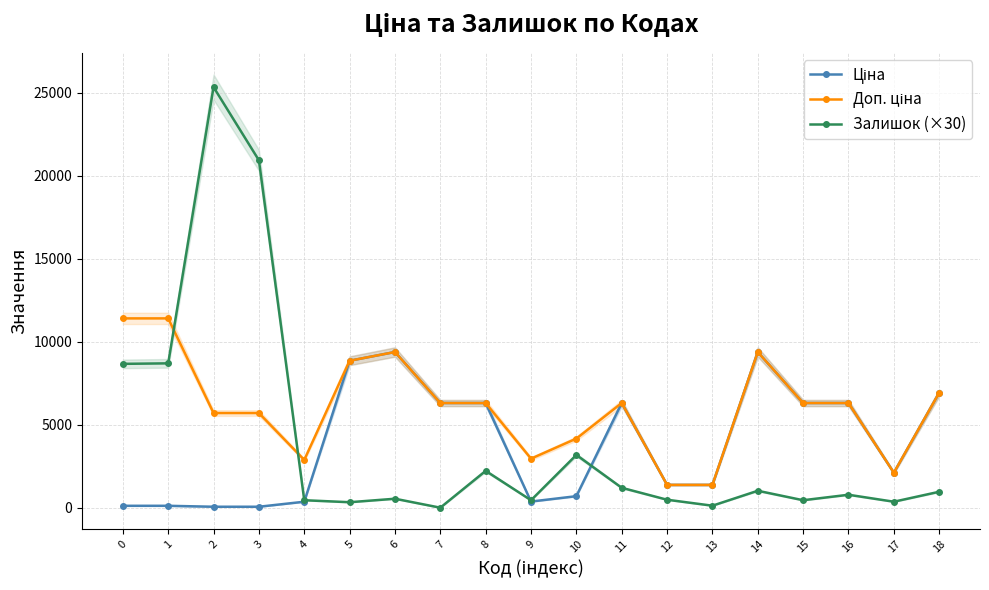

What is the difference between the maximum and minimum values in the Ціна series?

9326.9